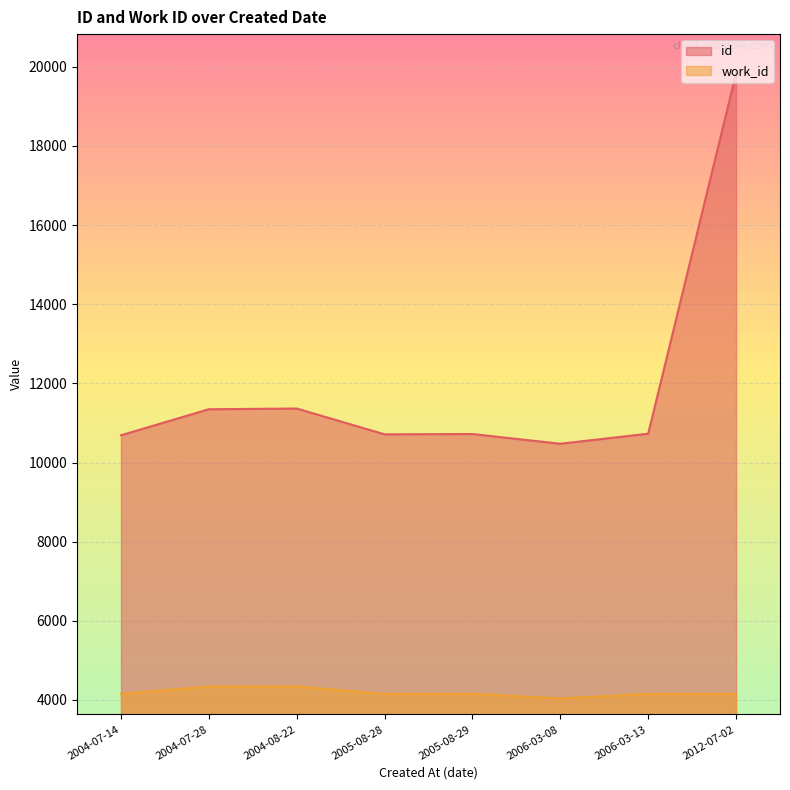

What is the minimum value shown in the chart?

4038